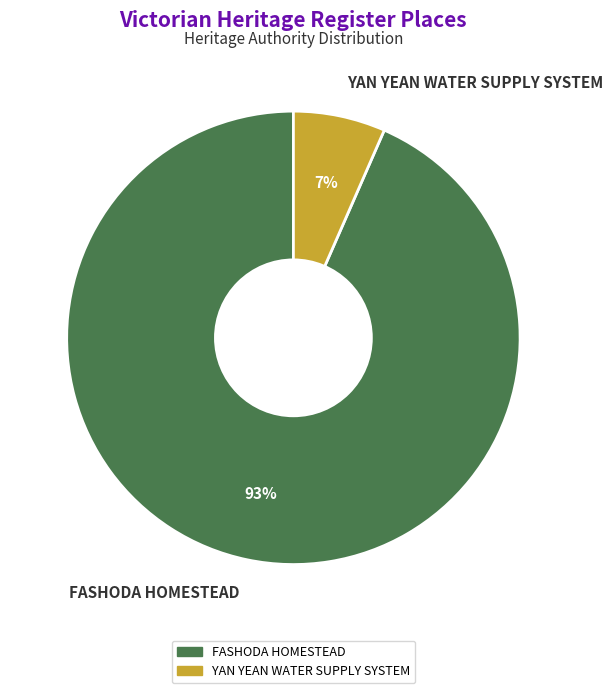

Is the sum of FASHODA HOMESTEAD and YAN YEAN WATER SUPPLY SYSTEM greater than half?

Yes